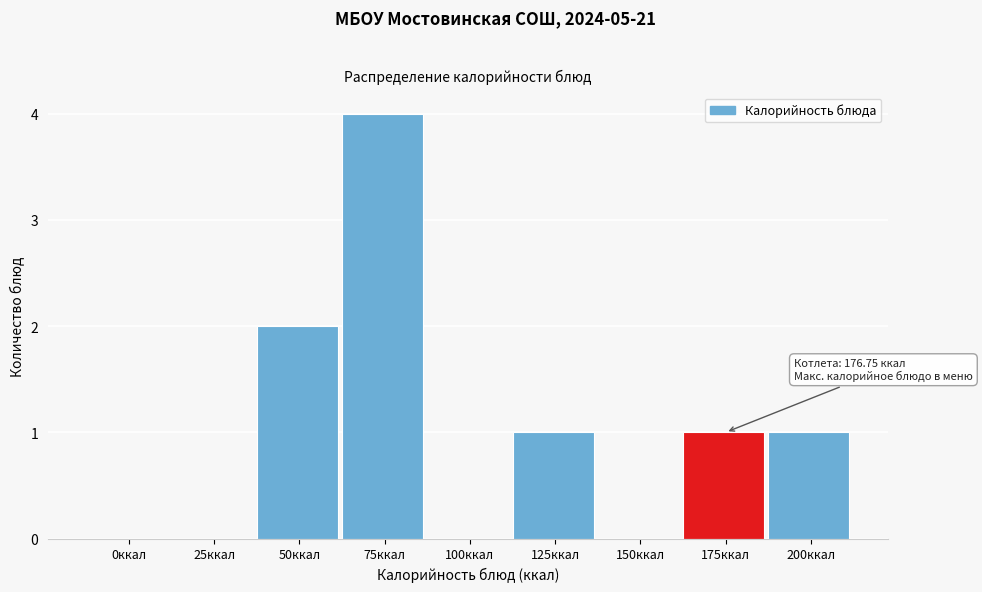

Reading left to right, list all the values displayed in this chart.

0ккал=0	25ккал=0	50ккал=2	75ккал=4	100ккал=0	125ккал=1	150ккал=0	175ккал=1	200ккал=1